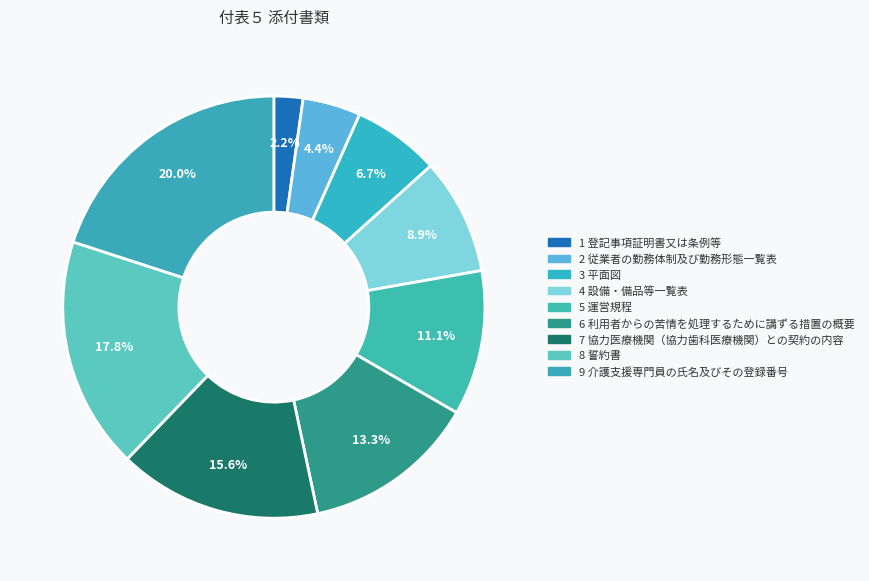

To the nearest percent, what is the combined percentage of 6 利用者からの苦情を処理するために講ずる措置の概要 and 9 介護支援専門員の氏名及びその登録番号?

33%